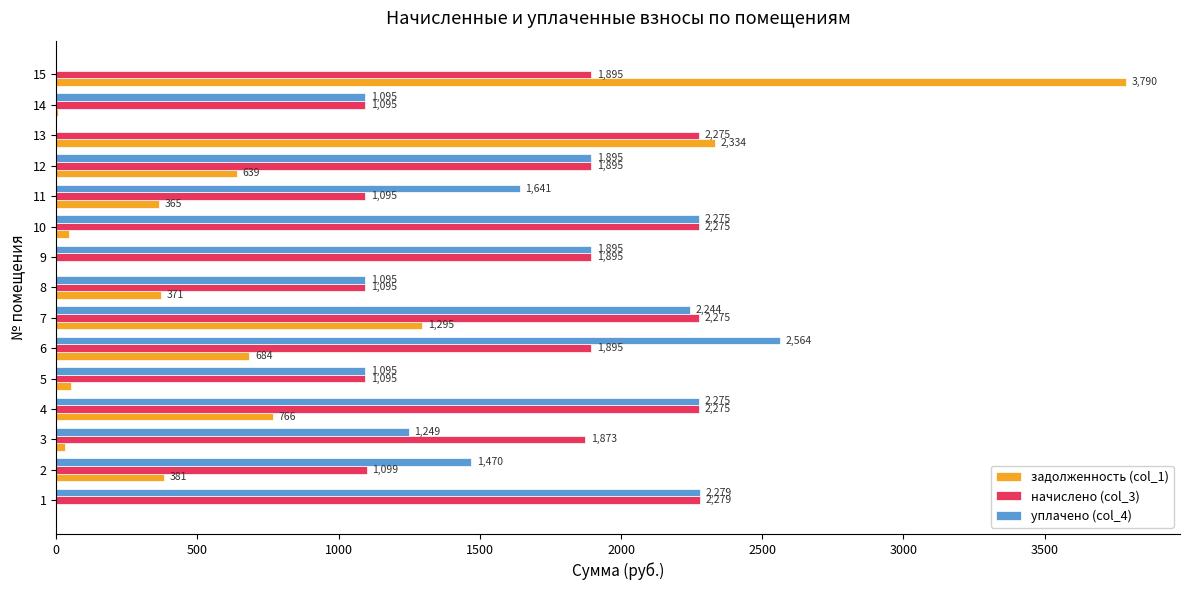

The value of начислено (col_3) at 10 is 2274.9. True or false?

True